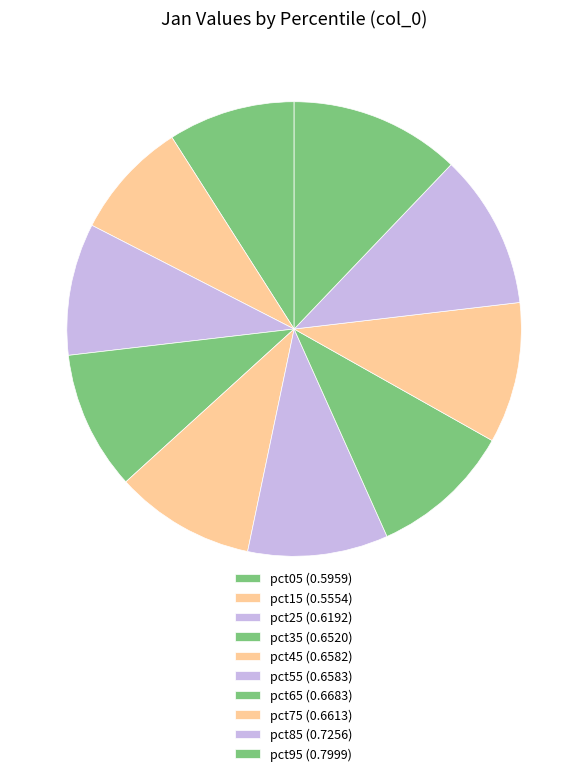

How many segments does this pie chart have?

10